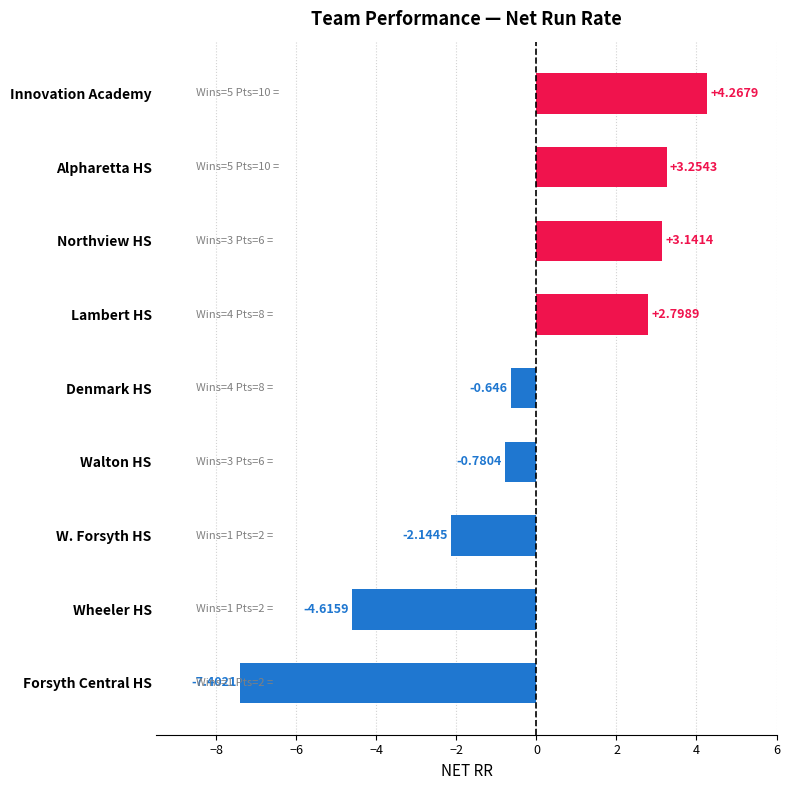

Where is the data nearest to the value -1?

Walton HS